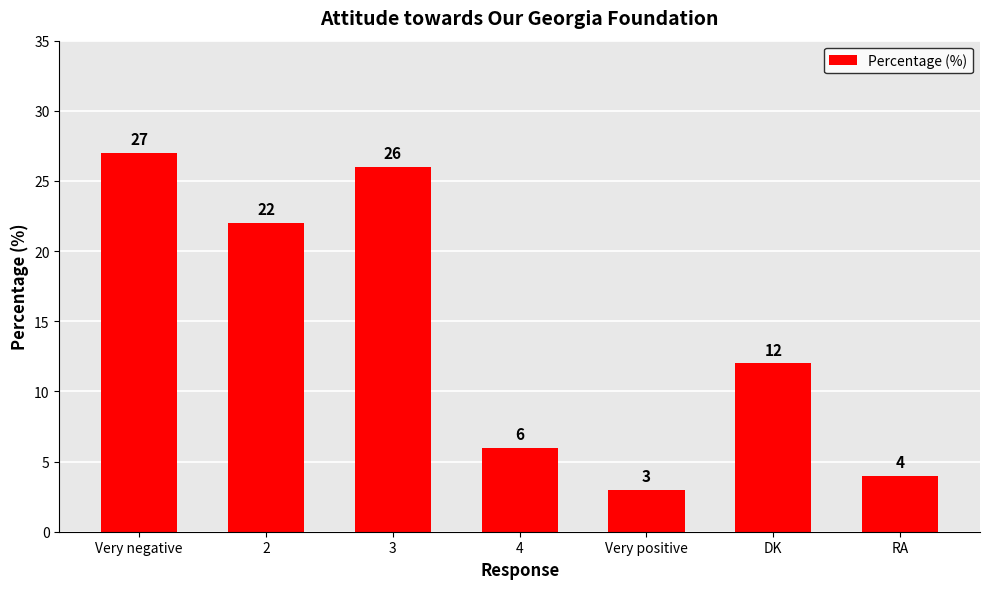

What is the minimum value shown in the chart?

3